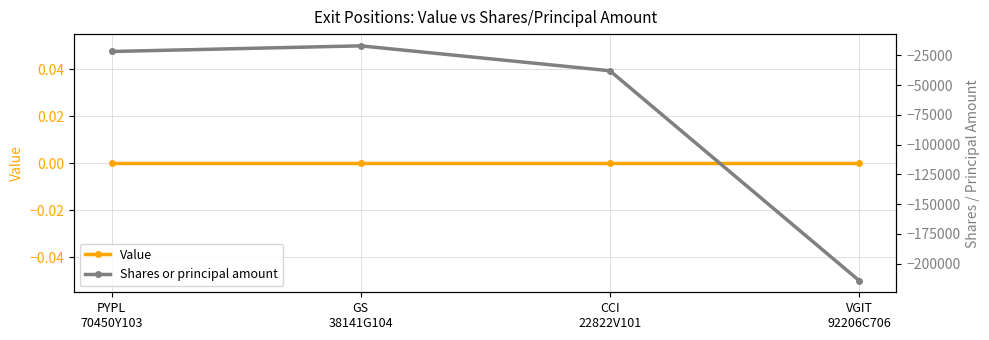

True or false: Value and Shares or principal amount intersect in this chart.

False